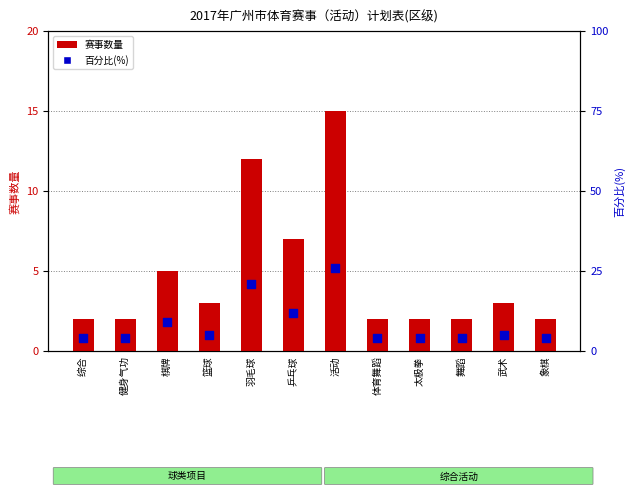

What is the total value across all series at 太极拳?

6